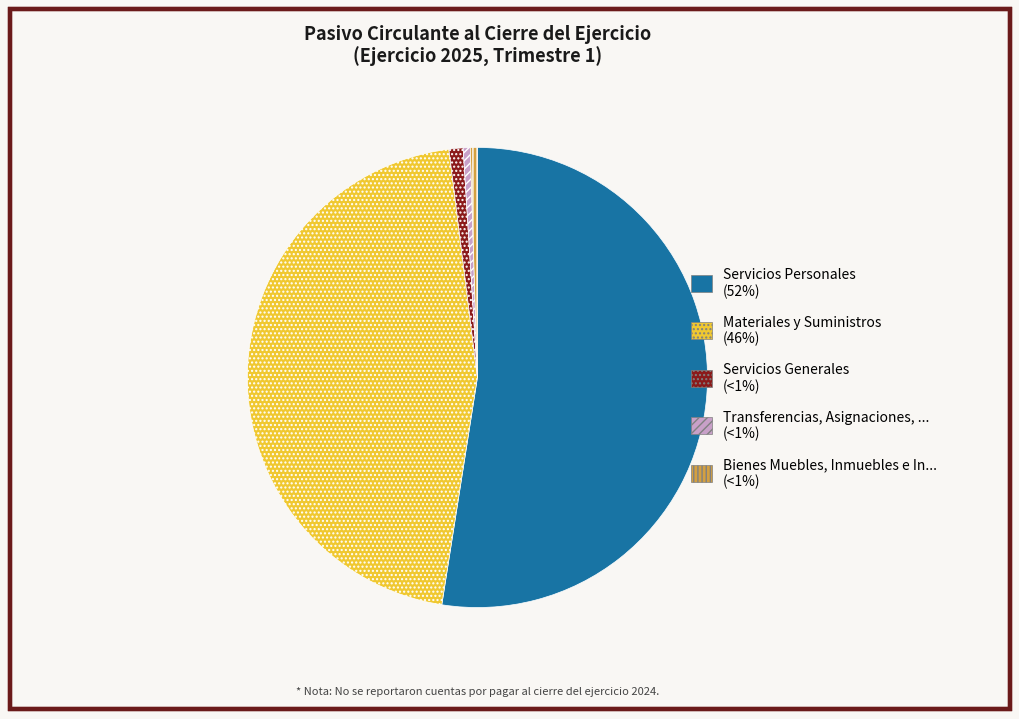

Is there a majority slice in this chart?

Yes